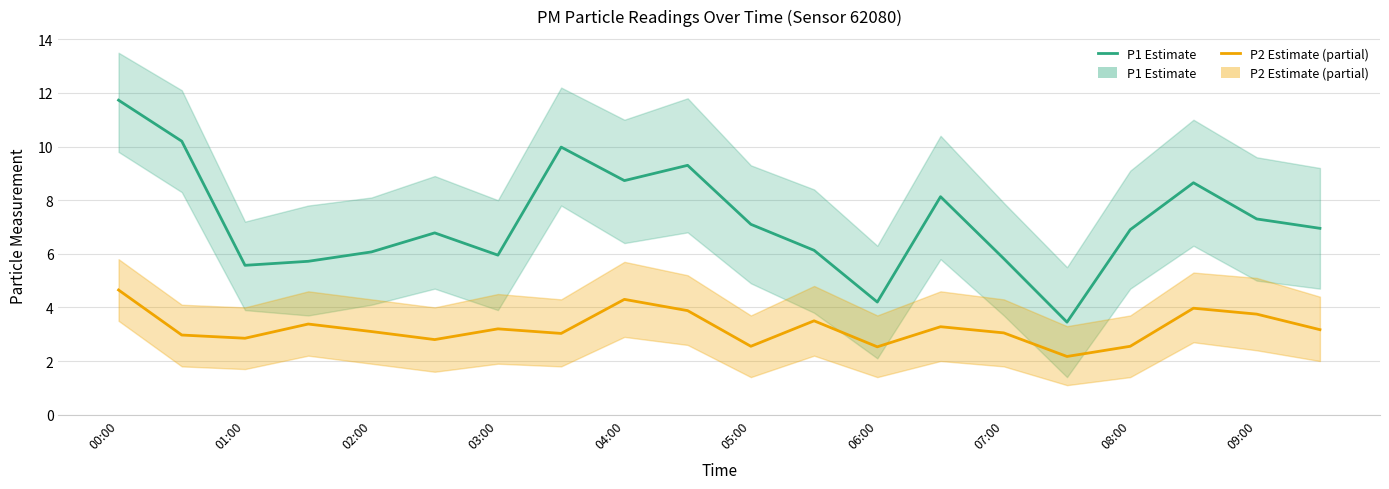

How many distinct data groups are displayed?

2